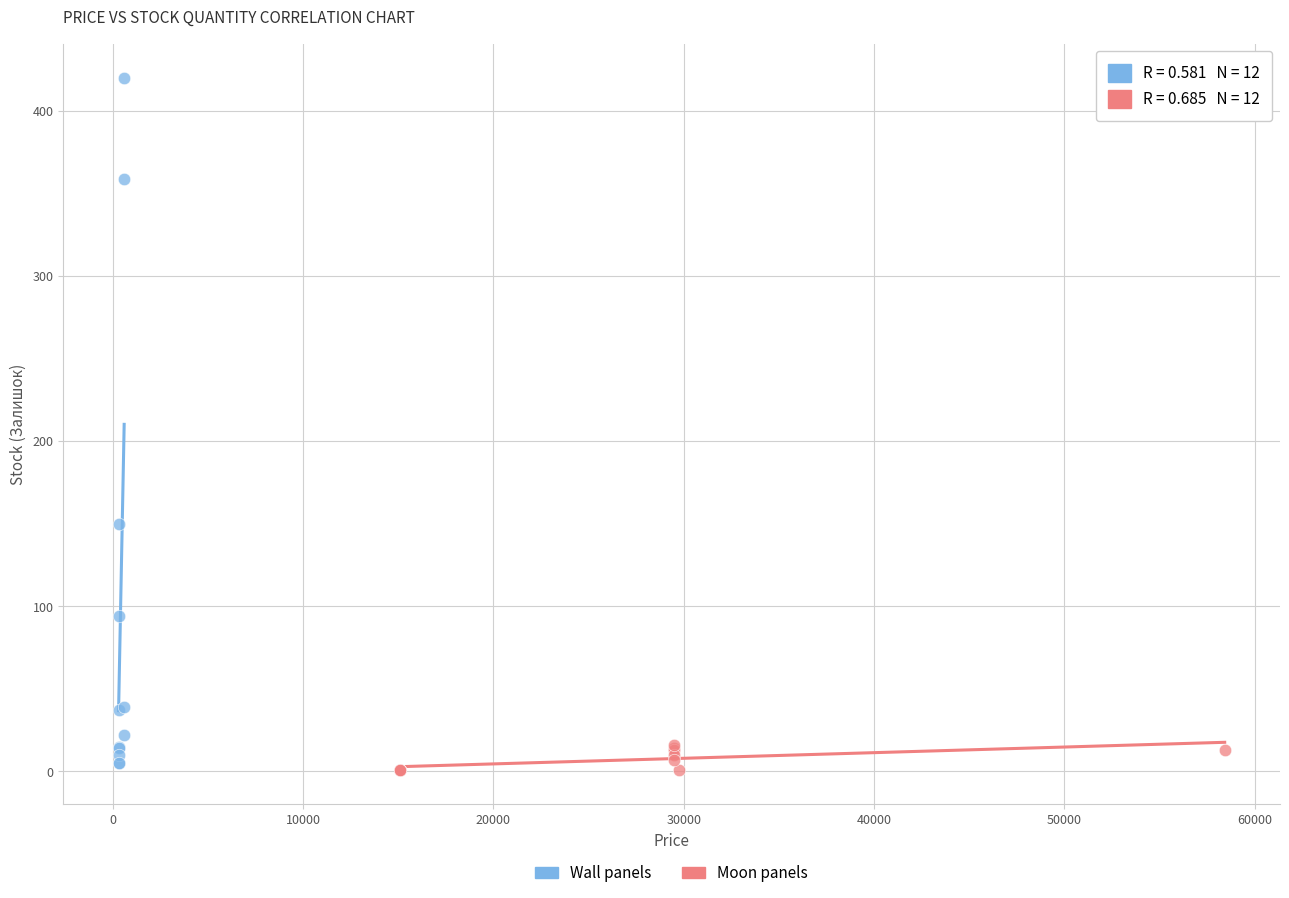

Which series reaches the maximum Y coordinate?

Wall panels